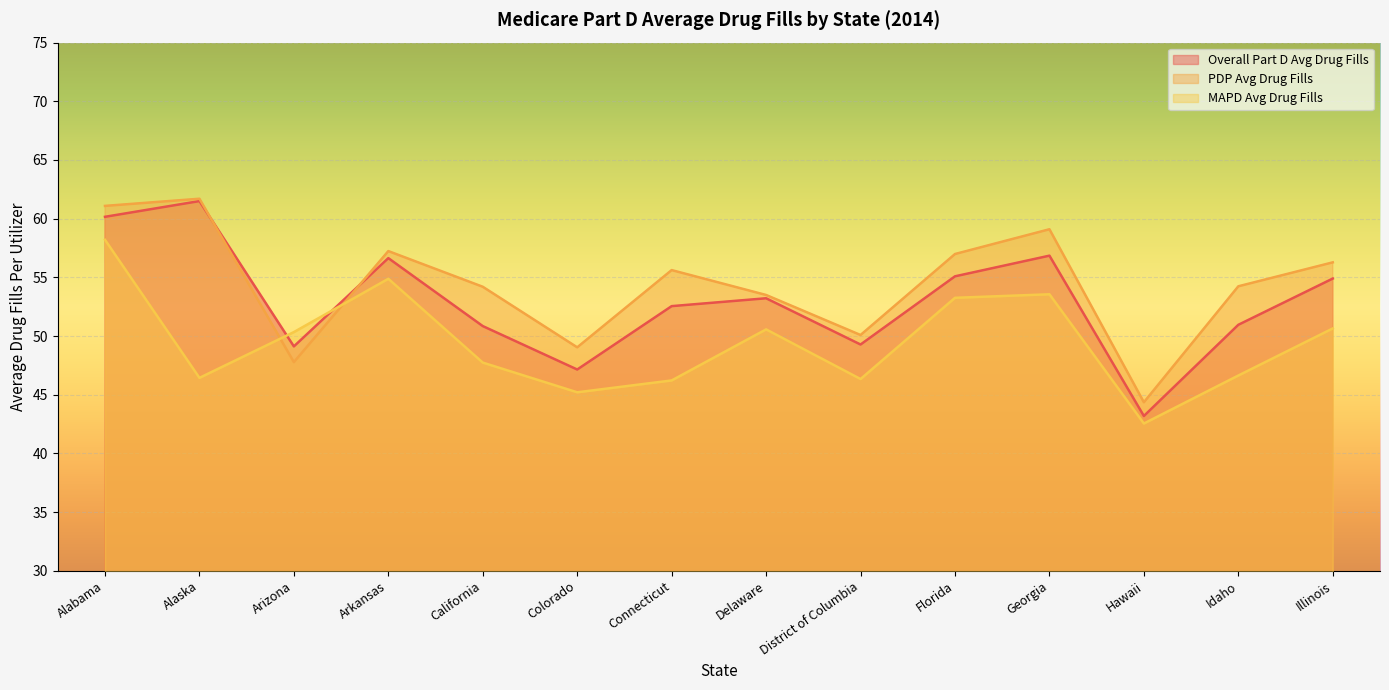

True or false: Overall Part D Avg Drug Fills has more than 2 interior local peaks.

True